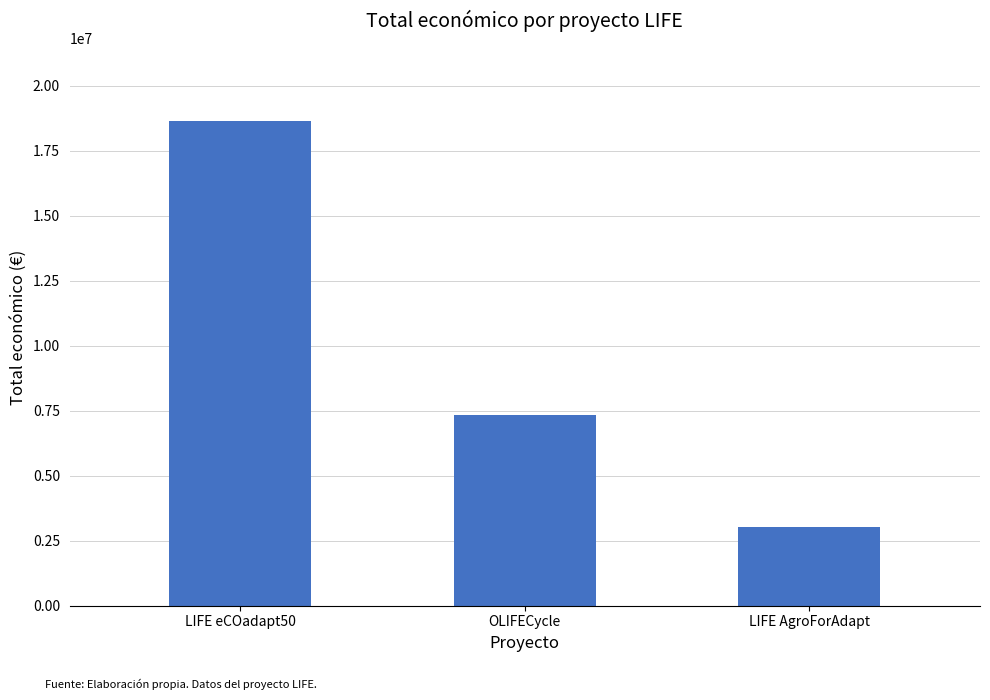

Between LIFE eCOadapt50 and LIFE AgroForAdapt, which is larger?

LIFE eCOadapt50